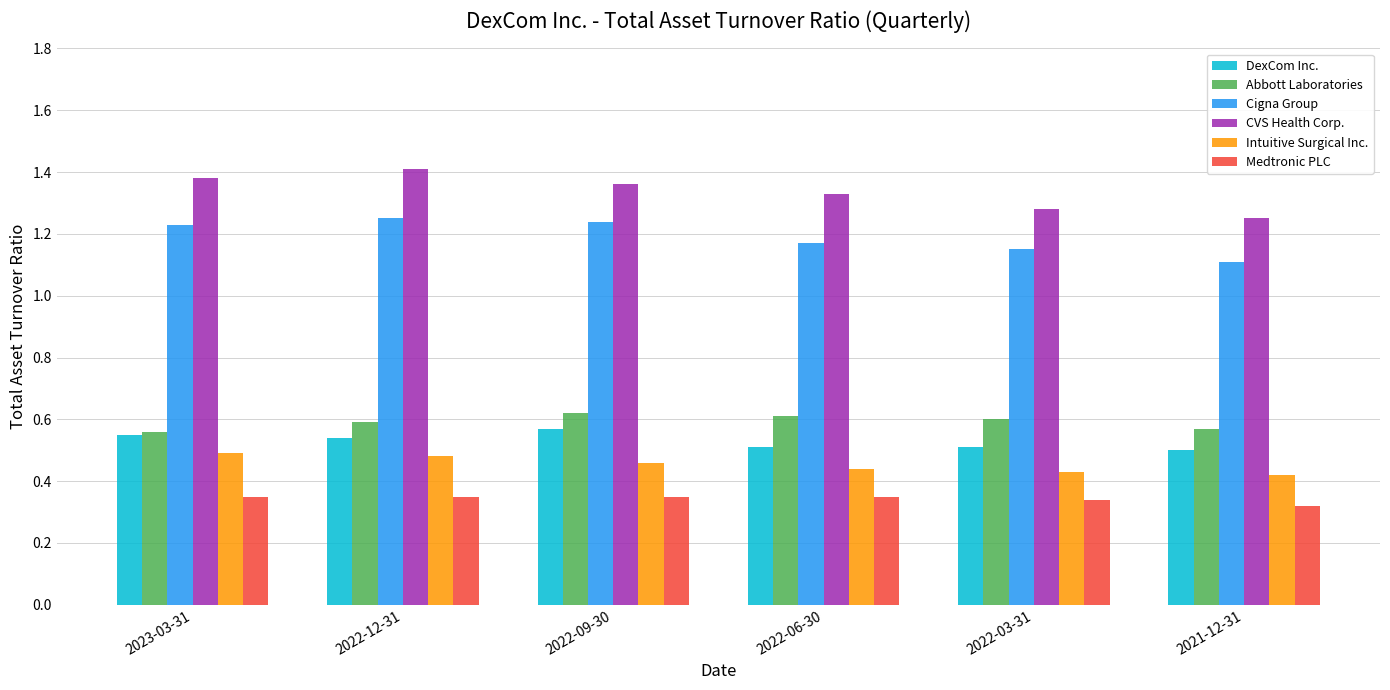

Rank the series at 2022-03-31 from highest to lowest value.

CVS Health Corp., Cigna Group, Abbott Laboratories, DexCom Inc., Intuitive Surgical Inc., Medtronic PLC